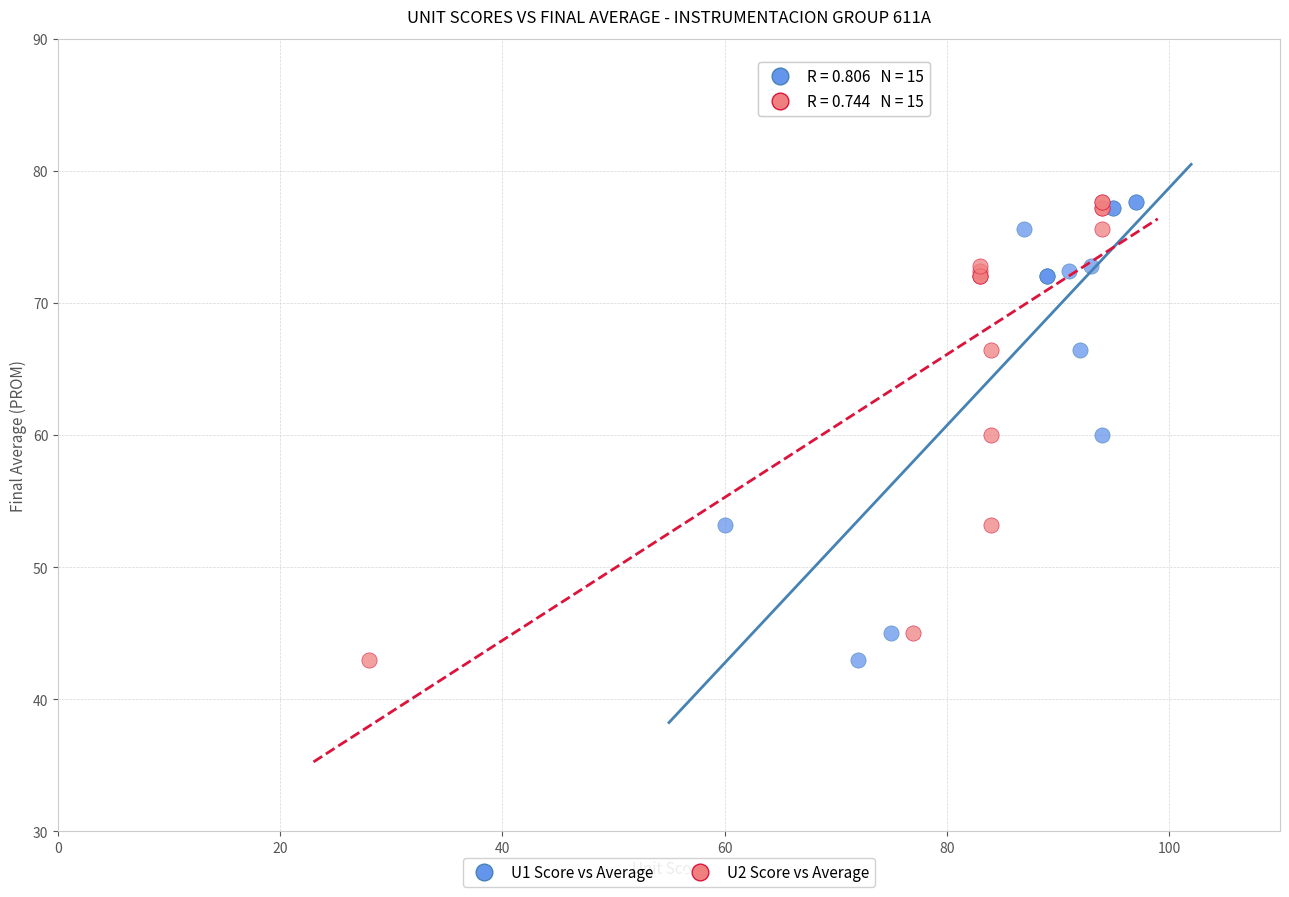

What are all the series names shown in the legend?

U1 Score vs Average, U2 Score vs Average